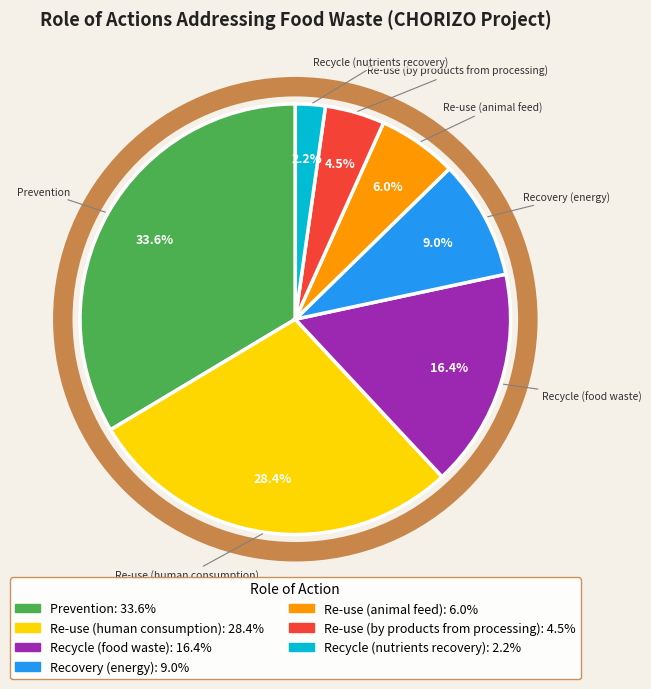

How many slices are in this pie chart?

7